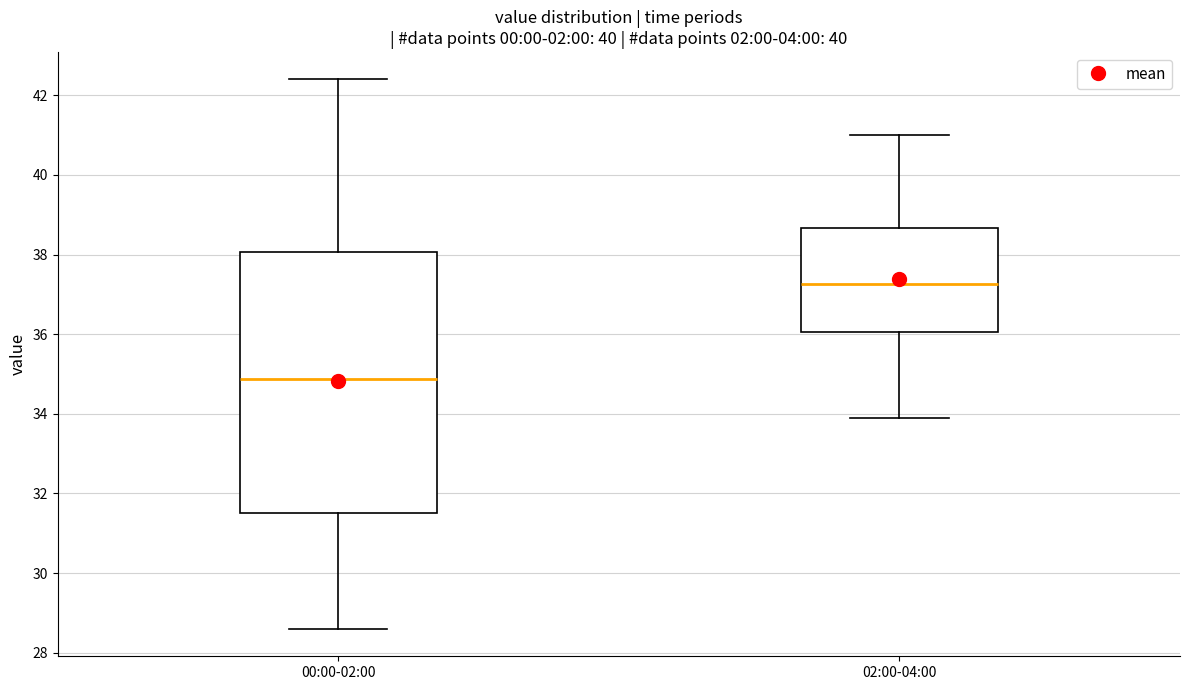

Comparing the boxes themselves (not the whiskers), which one is the tallest?

00:00-02:00